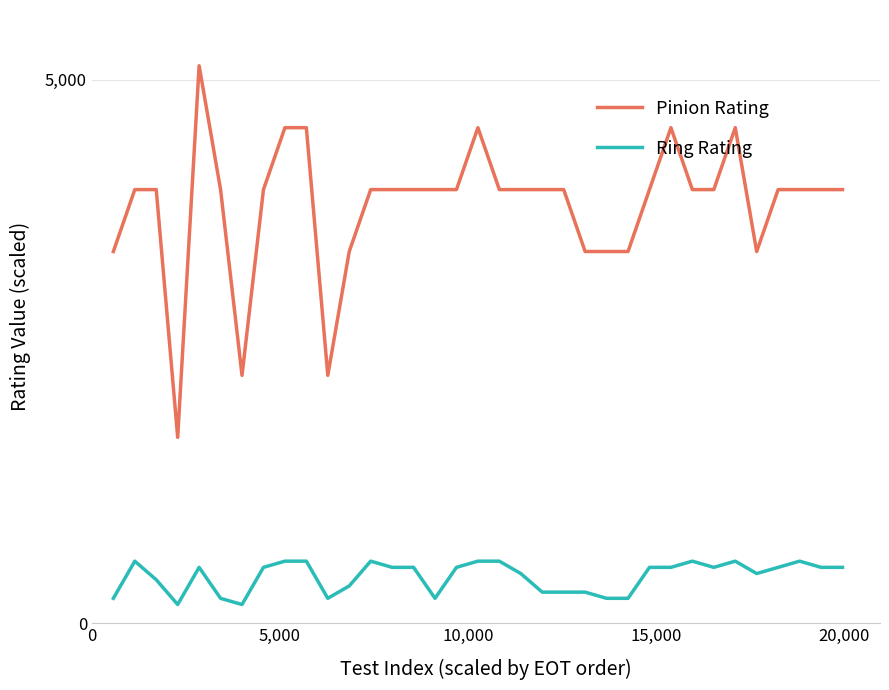

What is the lowest value of the Pinion Rating series?

1710